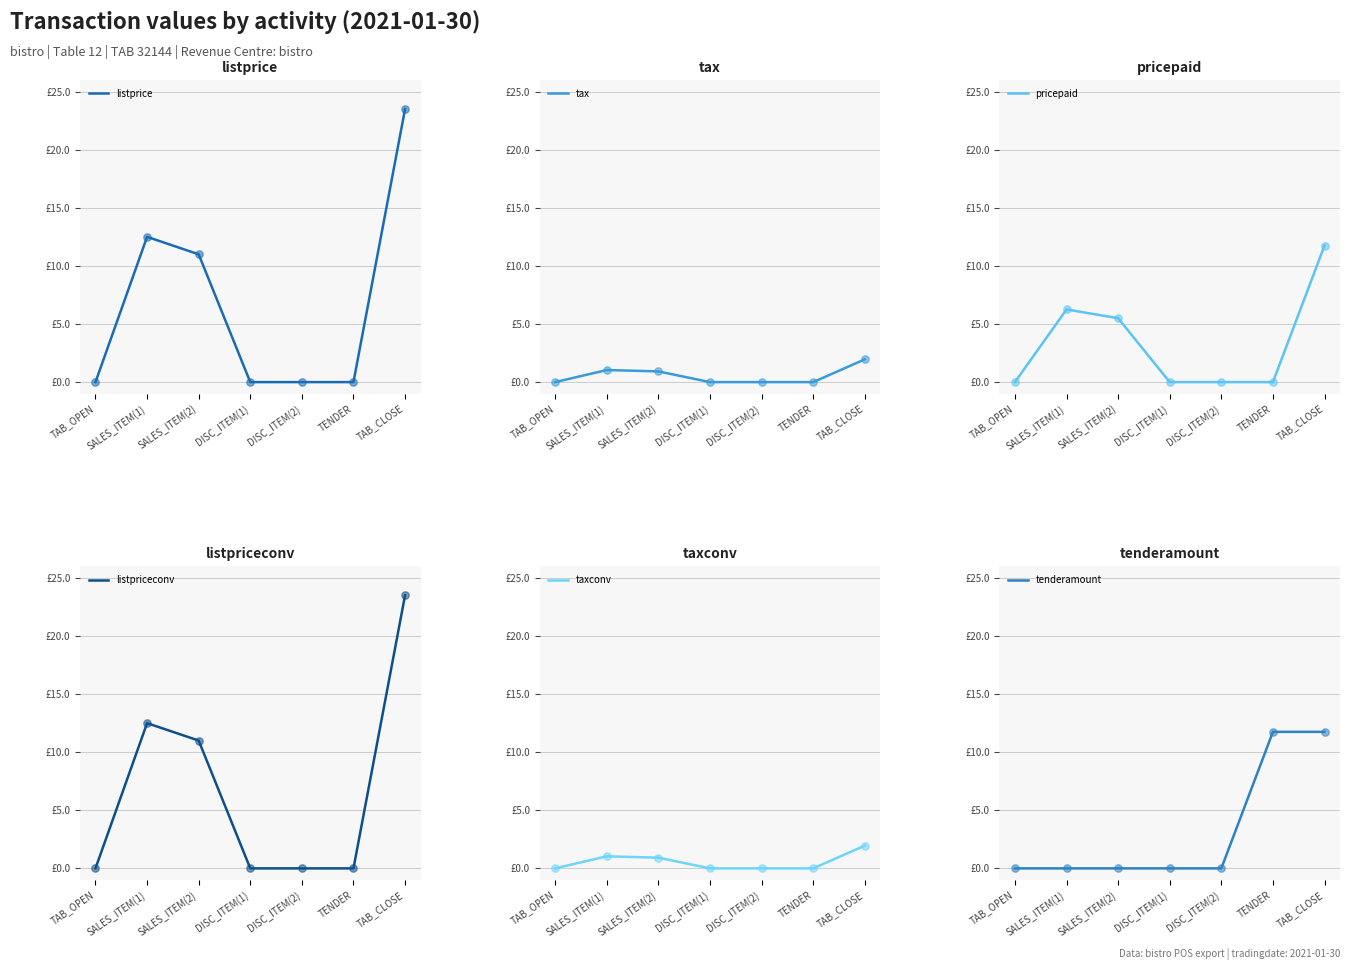

What are all the series names shown in the legend?

listprice, tax, pricepaid, listpriceconv, taxconv, tenderamount